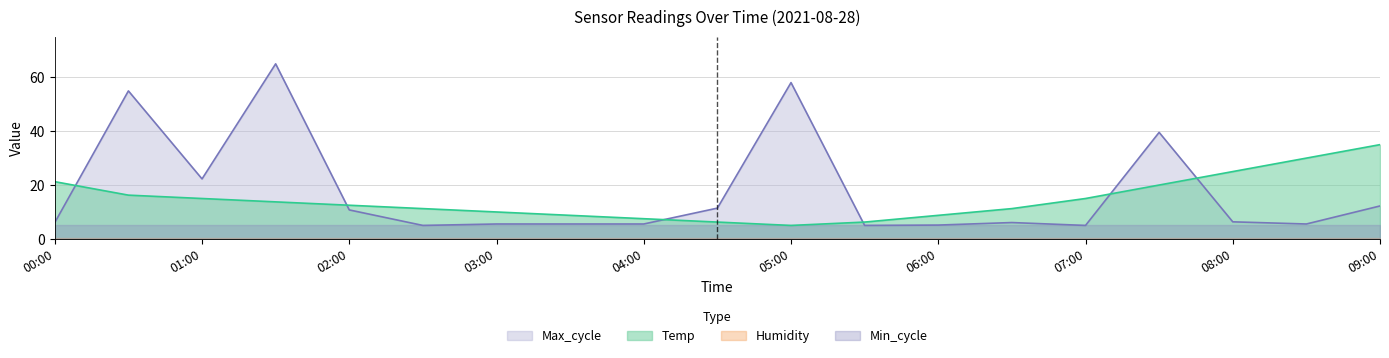

Is it true that Temp equals 6.8 at 05:00?

False